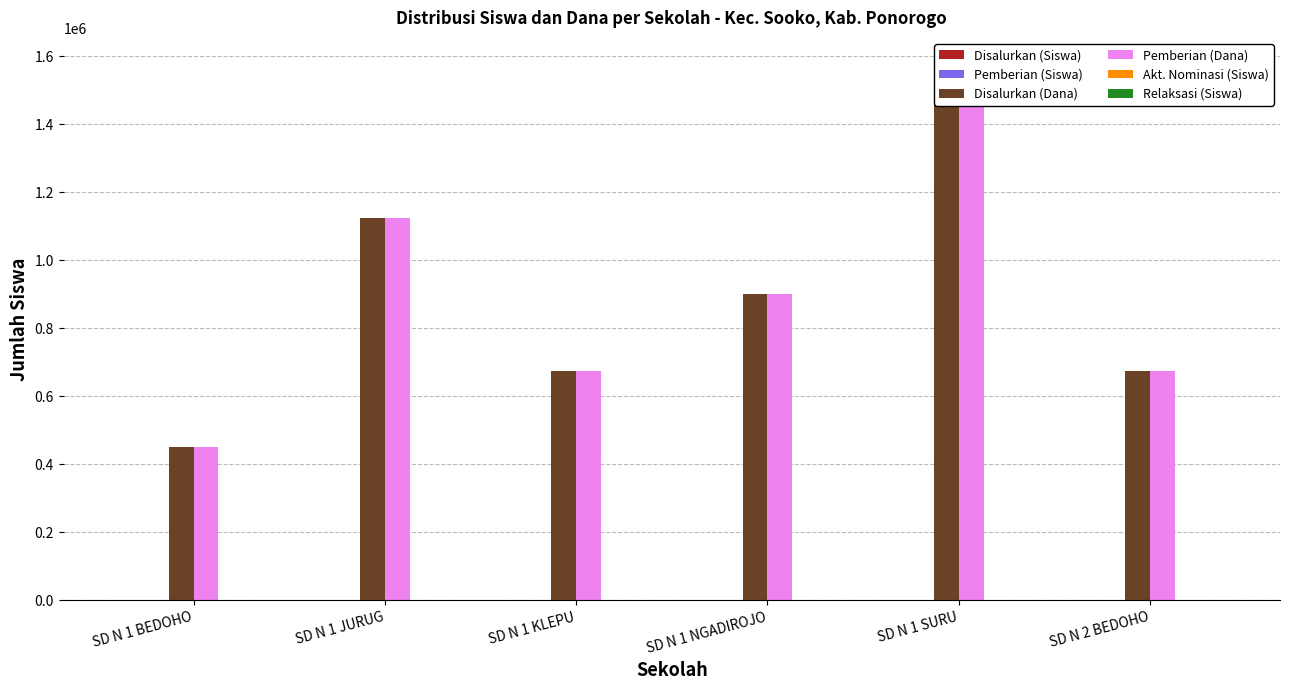

What is the sum of the Pemberian (Dana) values at SD N 1 SURU and SD N 1 BEDOHO?

2025000